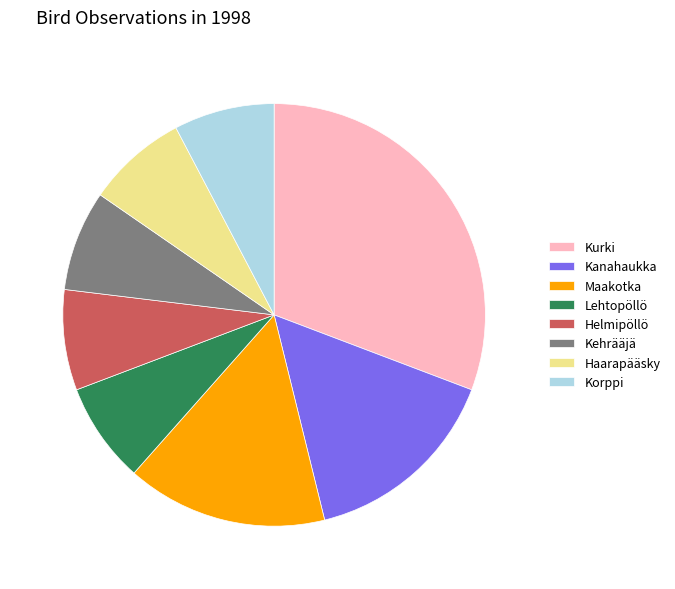

Is it true that Kanahaukka is 15% of the pie?

True